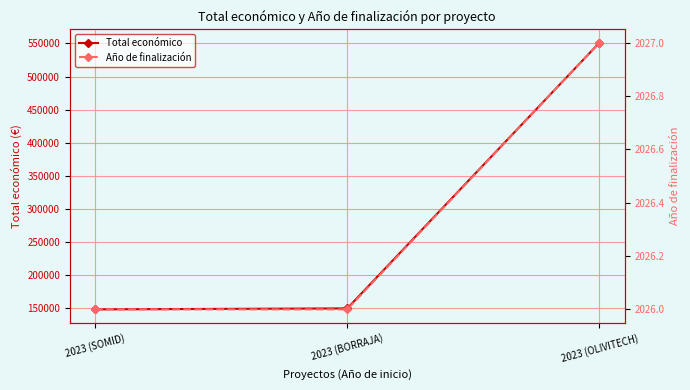

List the labels in order of Total económico value, smallest first.

2023 (SOMID), 2023 (BORRAJA), 2023 (OLIVITECH)